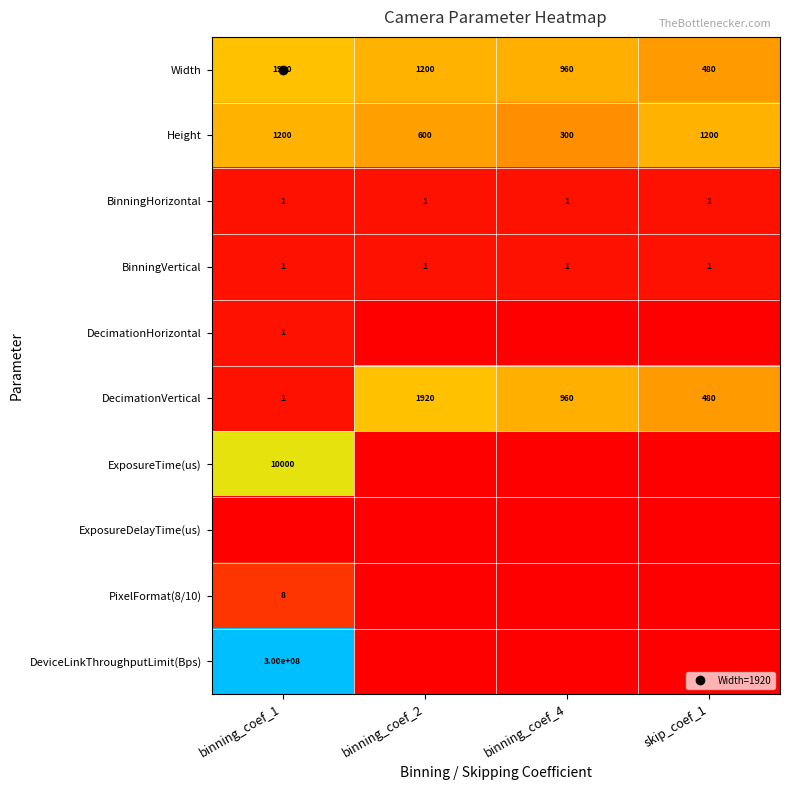

Which category has the highest value in the Width series?

binning_coef_1